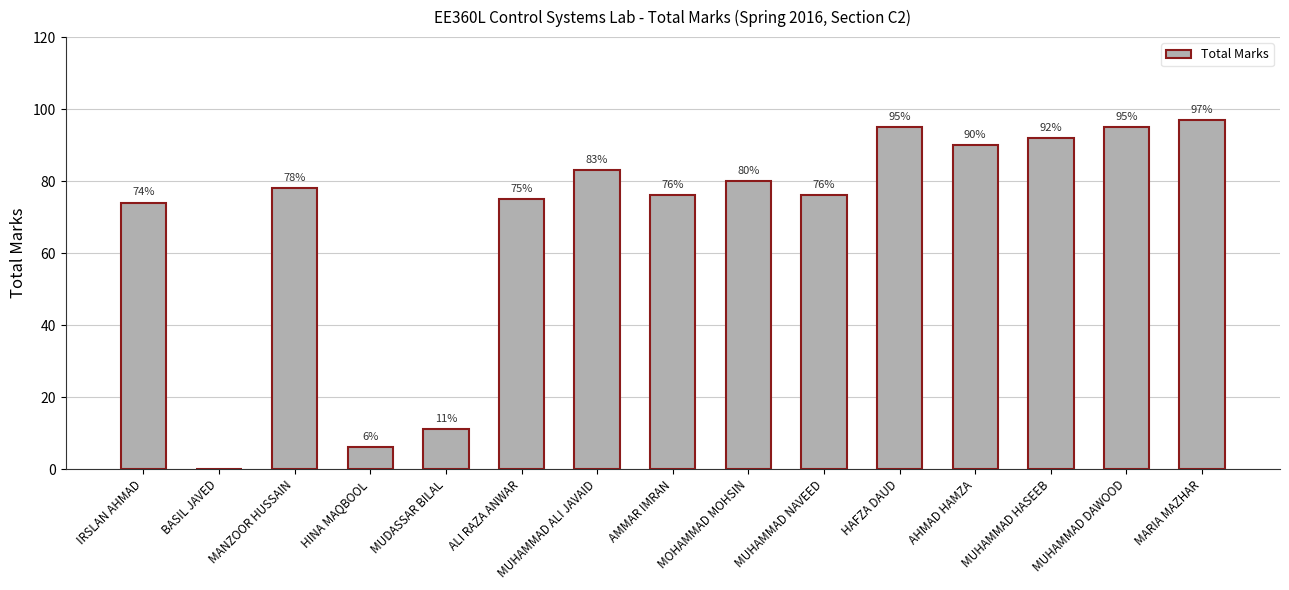

How many categories are shown in the chart?

15